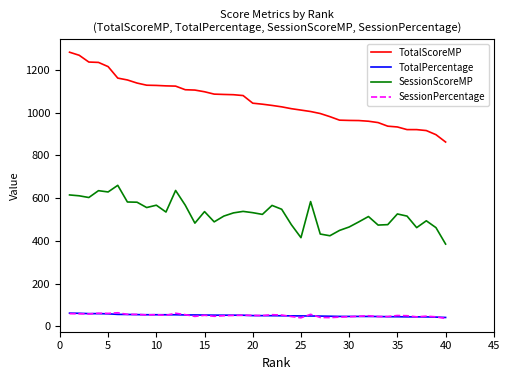

True or false: TotalScoreMP and SessionScoreMP intersect in this chart.

False